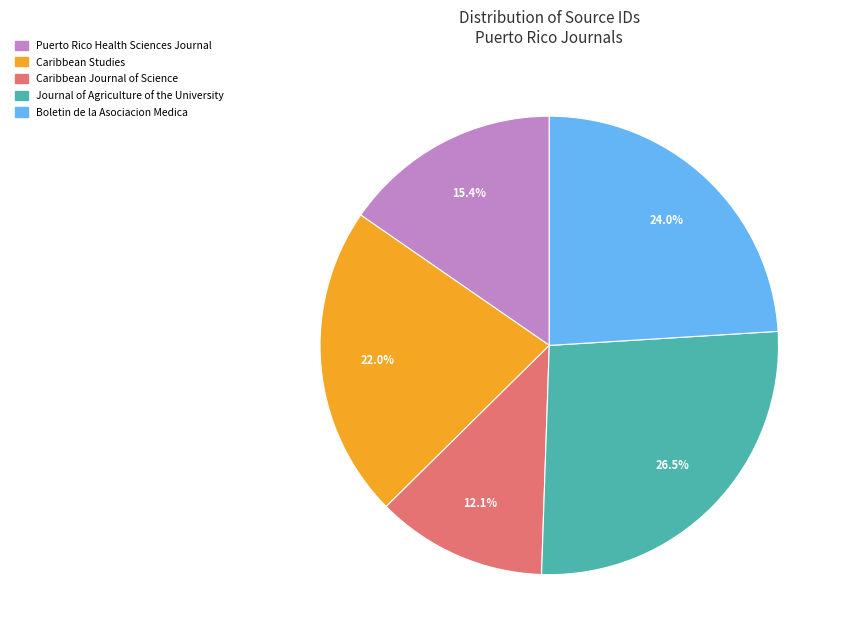

Is it true that Puerto Rico Health Sciences Journal is 24% of the pie?

False